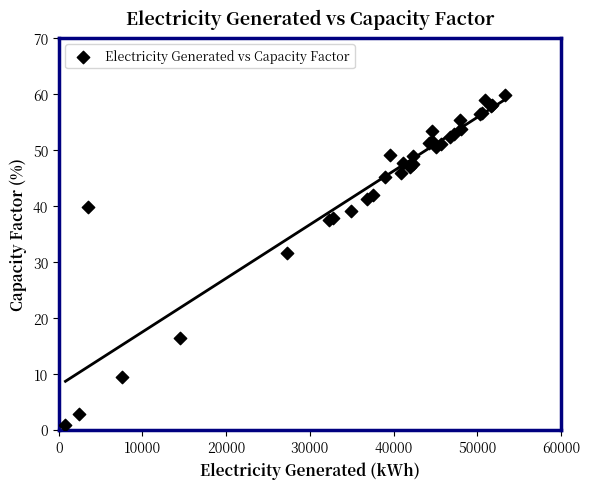

What Y value in the scatter plot is closest to 30?

31.5